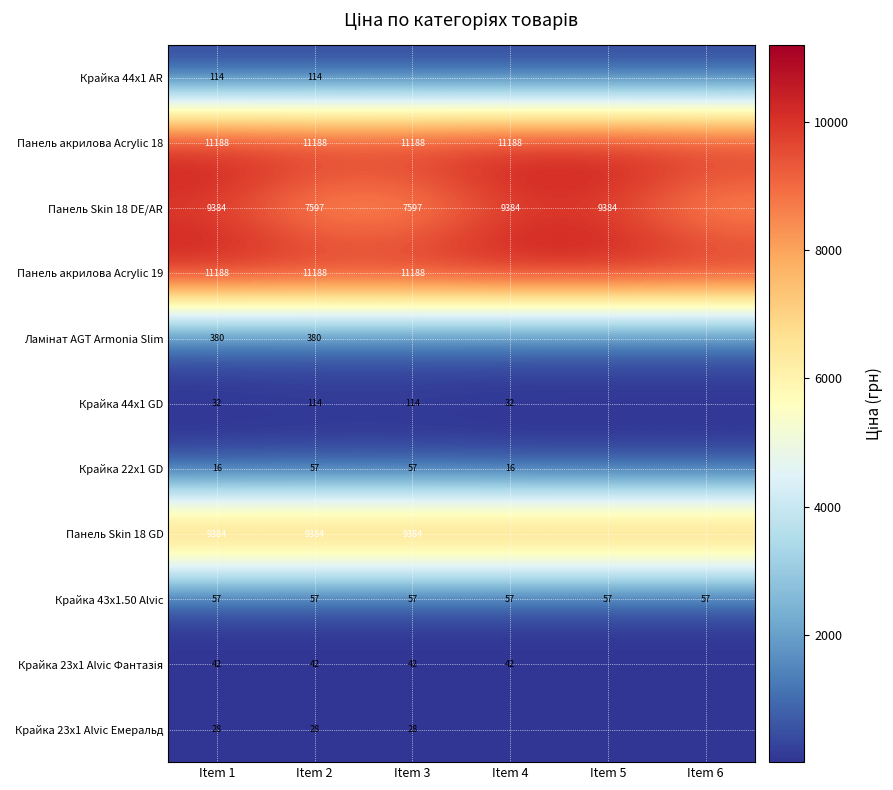

Where is Крайка 43x1.50 Alvic nearest to the value 56?

Item 1